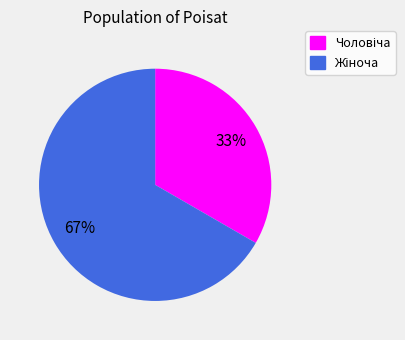

Count the number of slices in the pie.

2